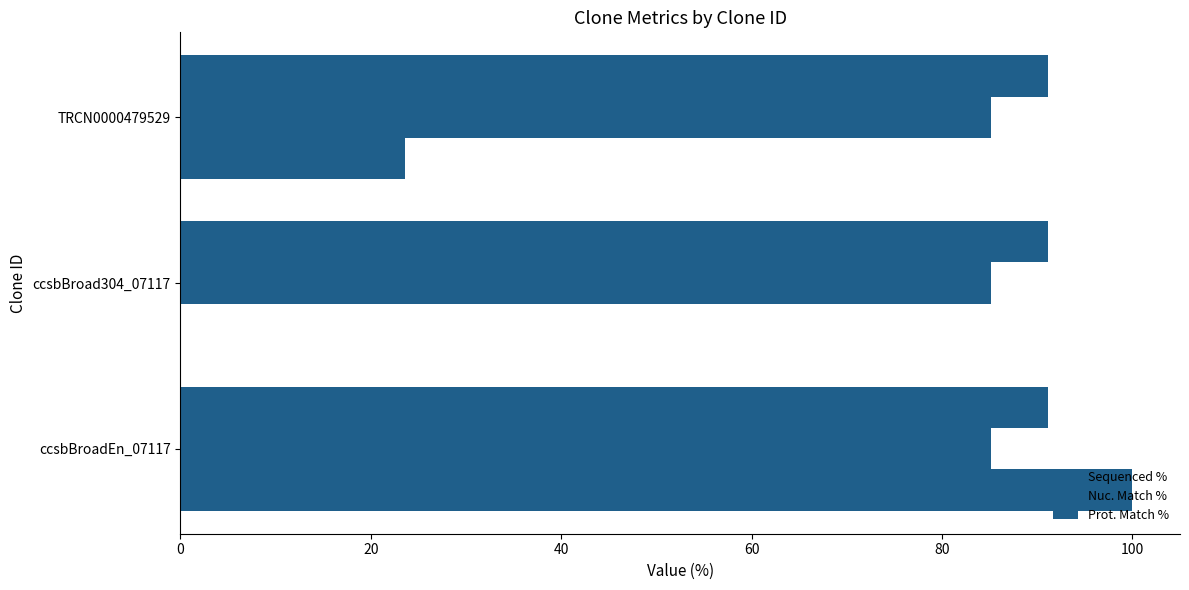

How many distinct data groups are displayed?

3